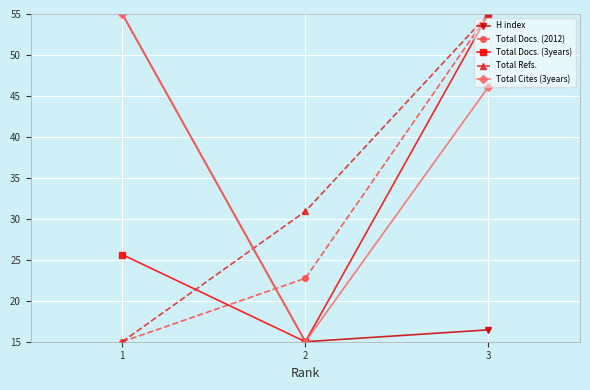

What is the difference between the maximum and minimum values in the Total Docs. (3years) series?

40.0